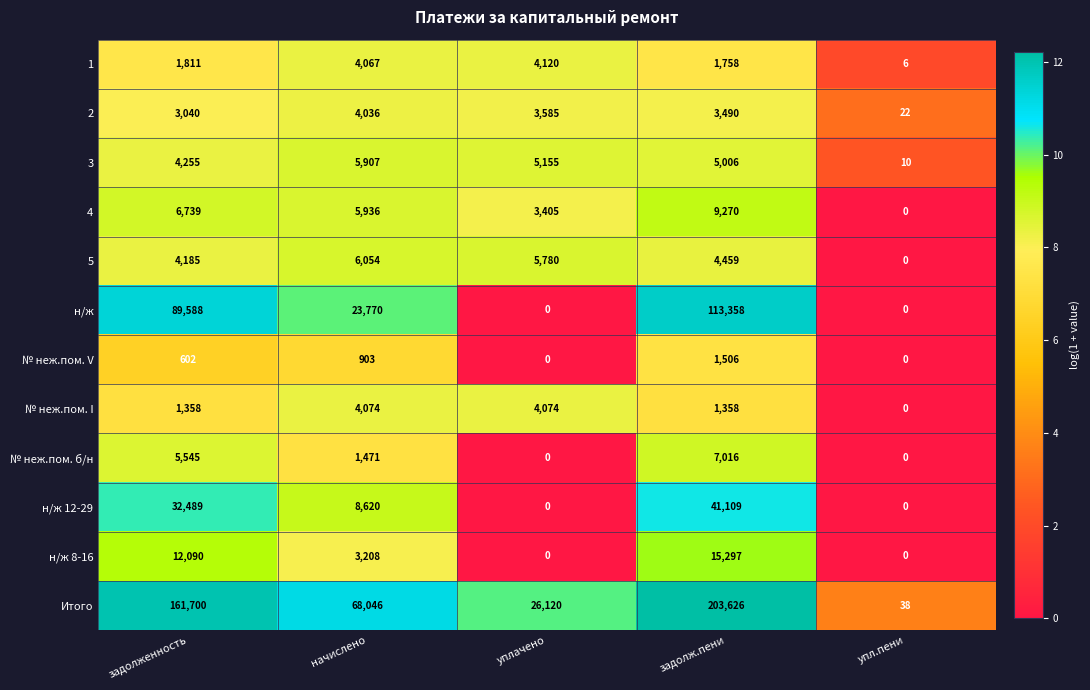

What is the difference between the highest and lowest values at уплачено?

26120